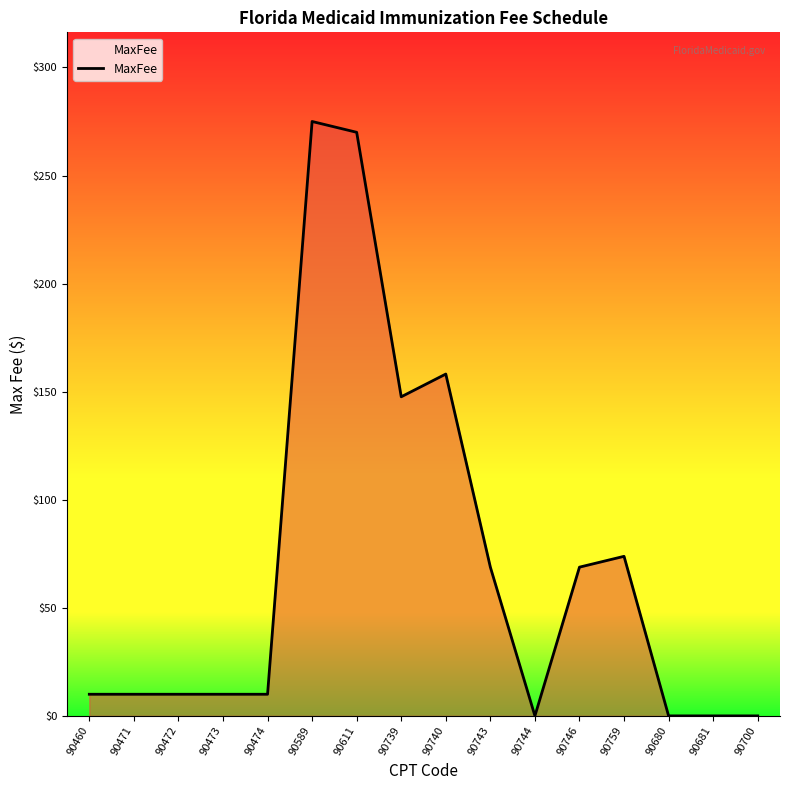

The value at 90472 is 10.0. True or false?

True